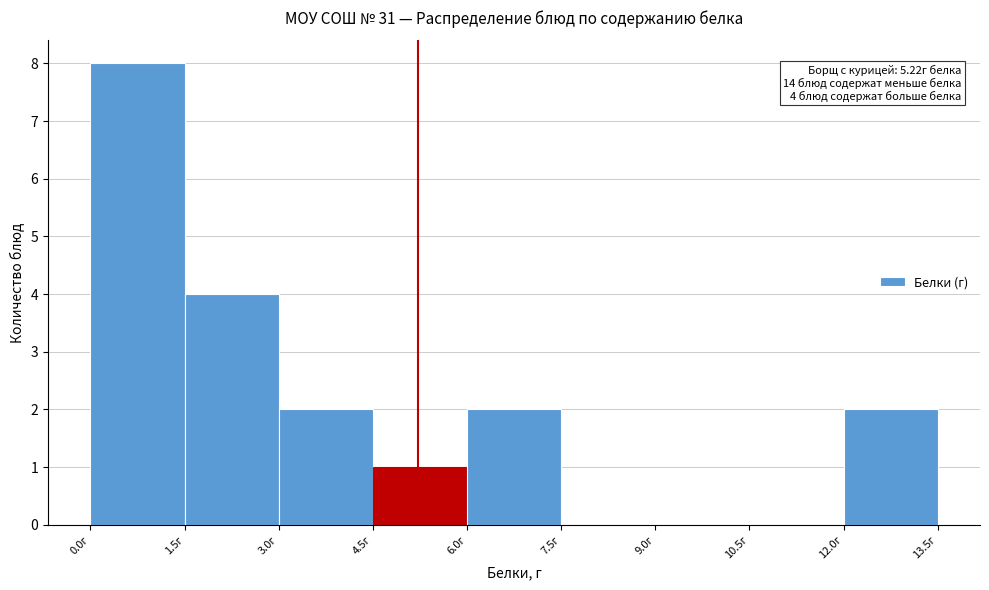

Which range on the x-axis has the tallest bar?

0.0 to 1.5